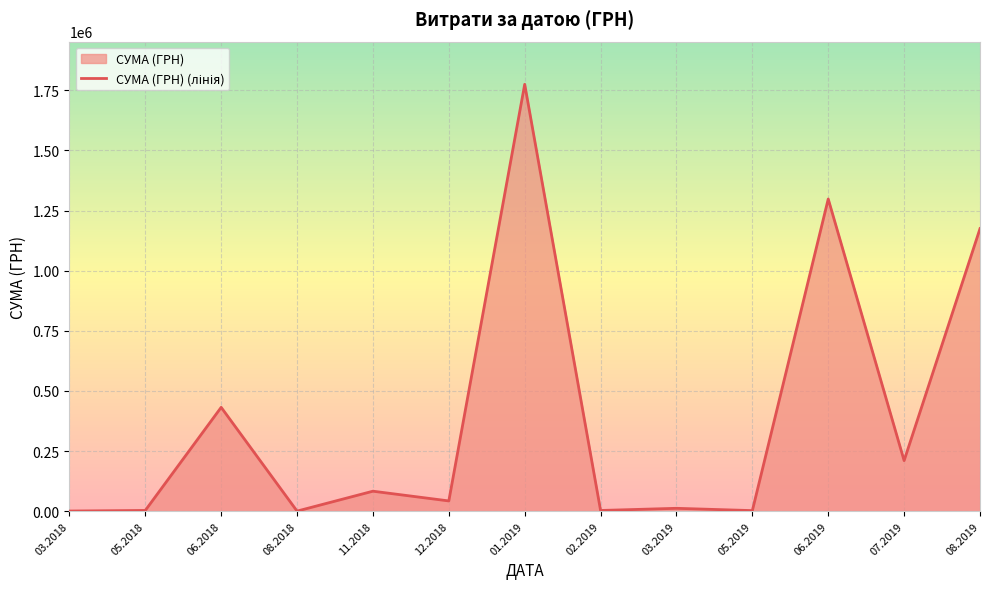

What is the greatest value displayed?

1775151.7